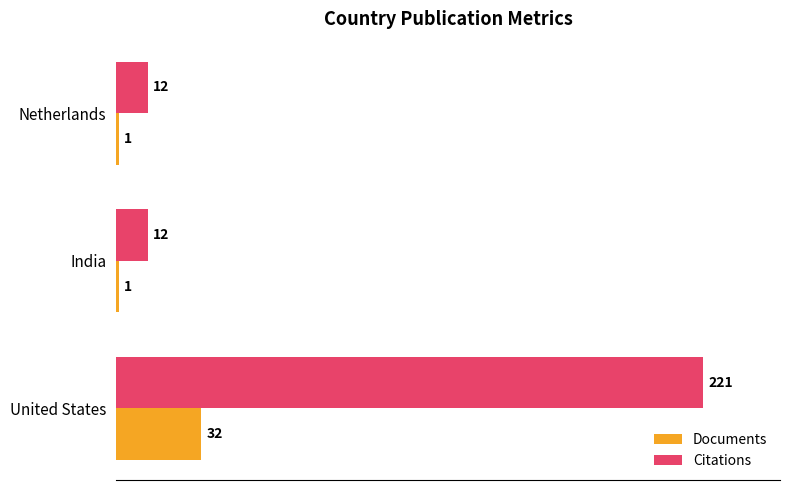

What is the sum of all Documents values?

34